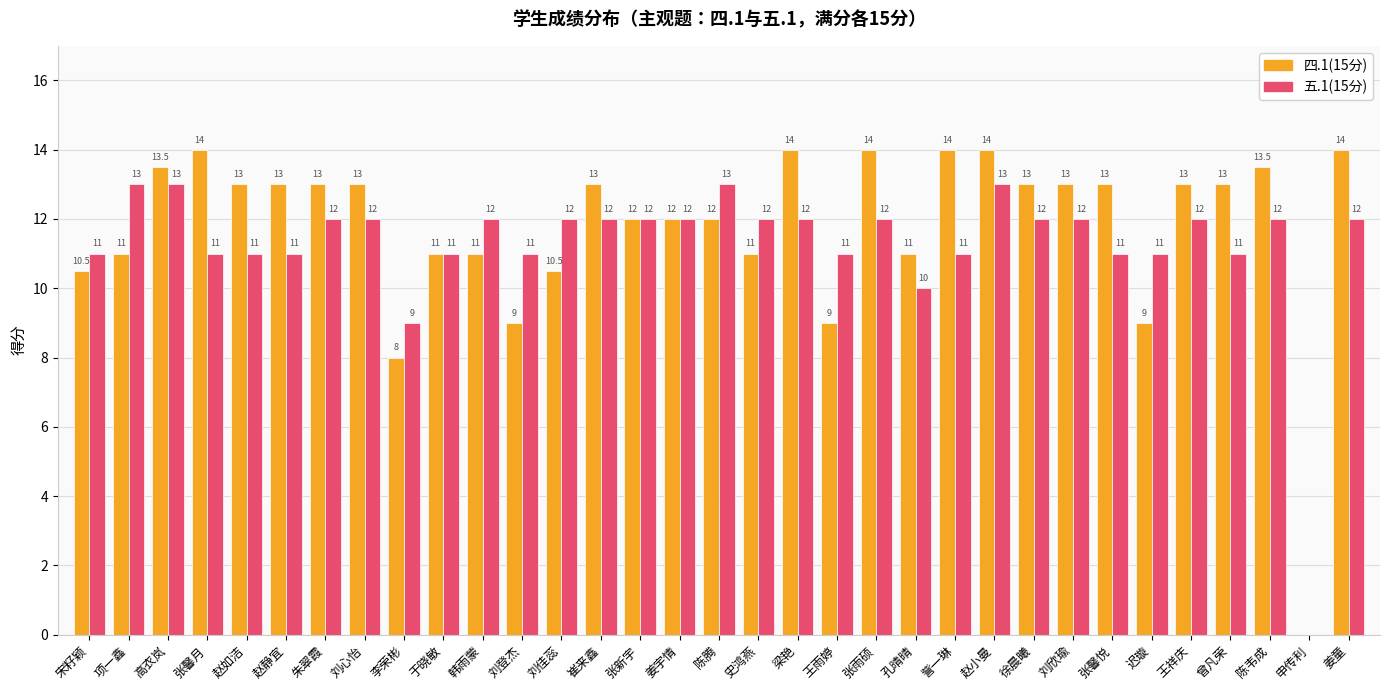

Reading right to left, transcribe all the data shown in this chart.

四.1(15分): 14.0	0.0	13.5	13.0	13.0	9.0	13.0	13.0	13.0	14.0	14.0	11.0	14.0	9.0	14.0	11.0	12.0	12.0	12.0	13.0	10.5	9.0	11.0	11.0	8.0	13.0	13.0	13.0	13.0	14.0	13.5	11.0	10.5
五.1(15分): 12.0	0.0	12.0	11.0	12.0	11.0	11.0	12.0	12.0	13.0	11.0	10.0	12.0	11.0	12.0	12.0	13.0	12.0	12.0	12.0	12.0	11.0	12.0	11.0	9.0	12.0	12.0	11.0	11.0	11.0	13.0	13.0	11.0